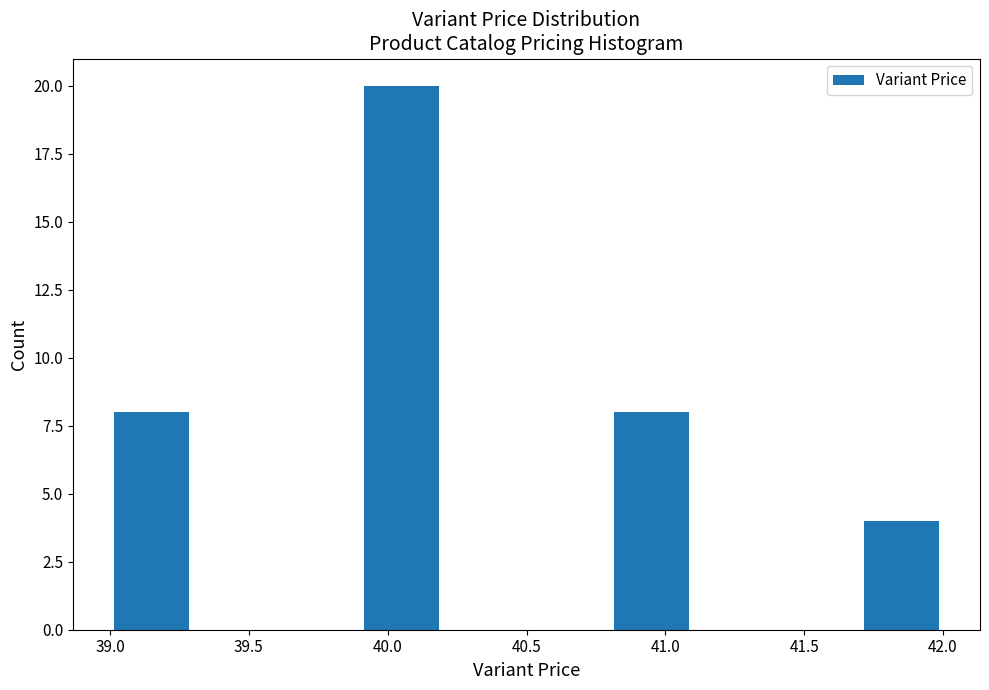

Which range on the x-axis has the tallest bar?

39.9 to 40.2